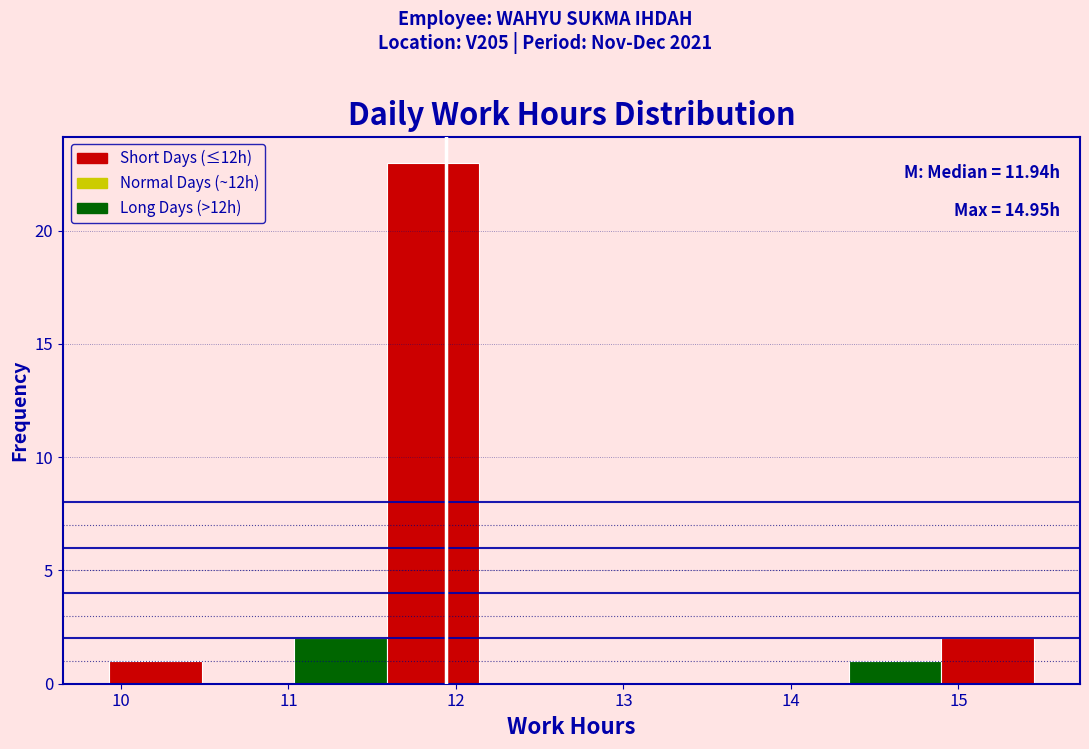

Which range on the x-axis has the tallest bar?

11.6 to 12.1